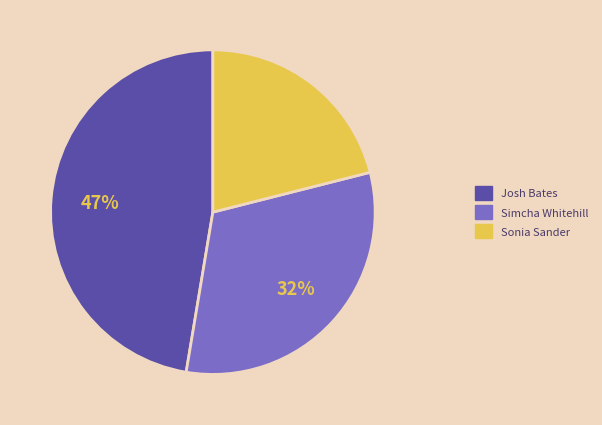

The Josh Bates slice represents 47% of the pie. True or false?

True